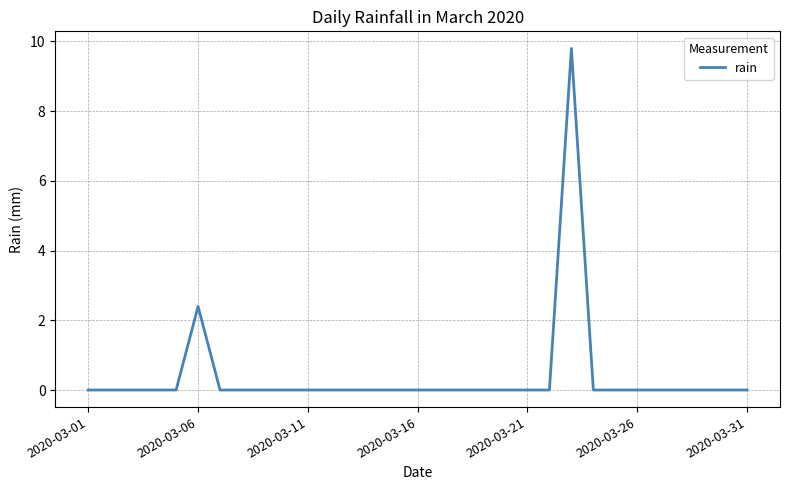

What is the greatest value displayed?

9.8